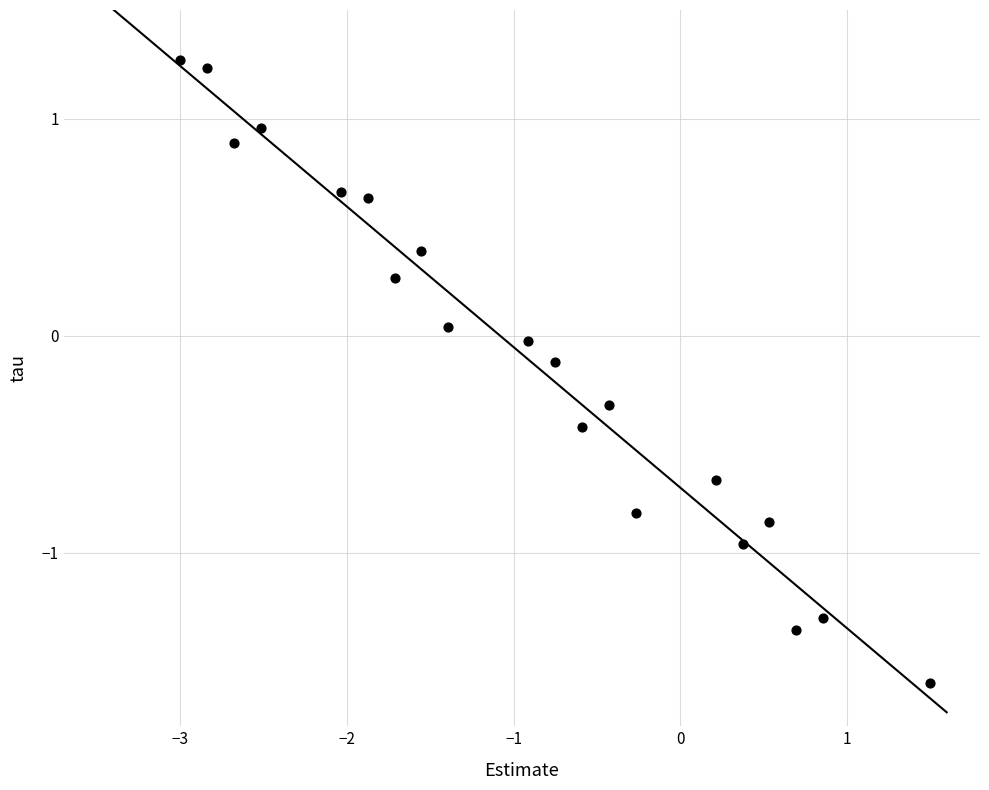

What is the range of Y values (max minus min)?

2.9